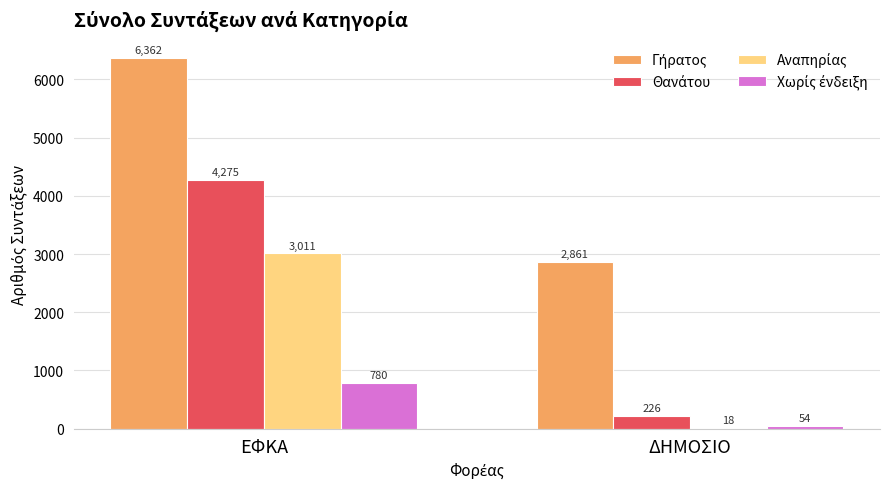

At which category is the sum across all series the highest?

ΕΦΚΑ